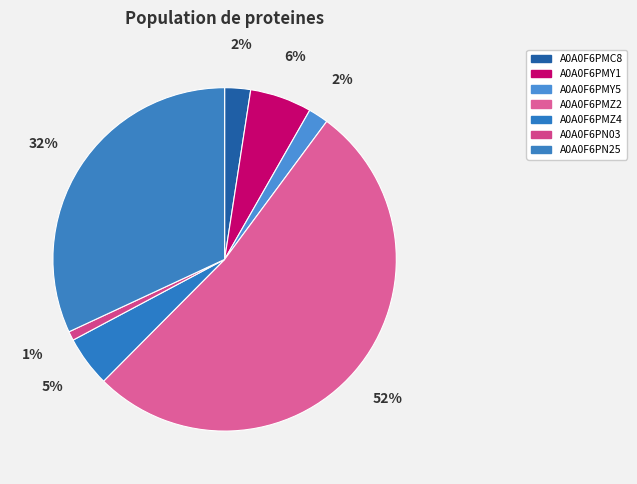

To the nearest percent, what is the combined percentage of A0A0F6PN03 and A0A0F6PMZ4?

6%